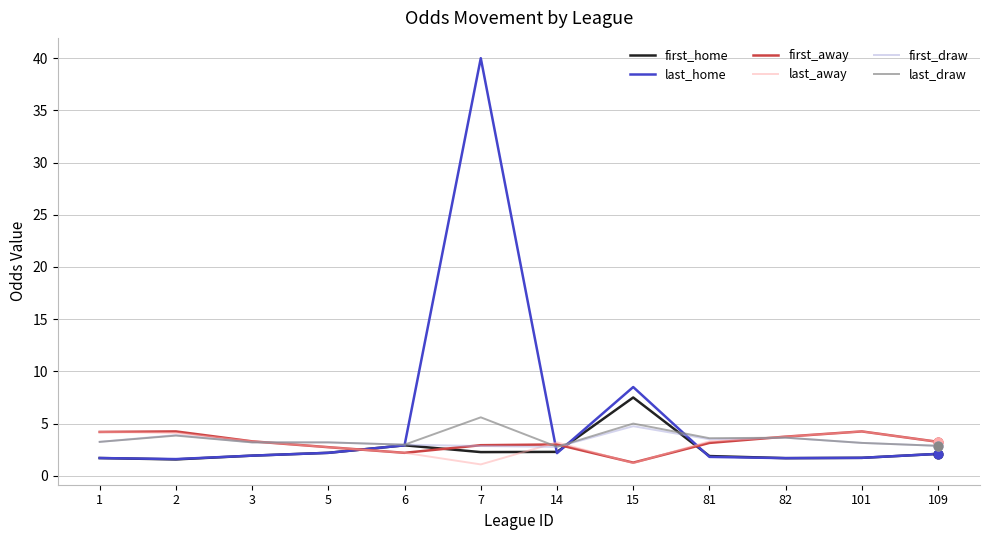

At how many categories does at least one series exceed 19?

1